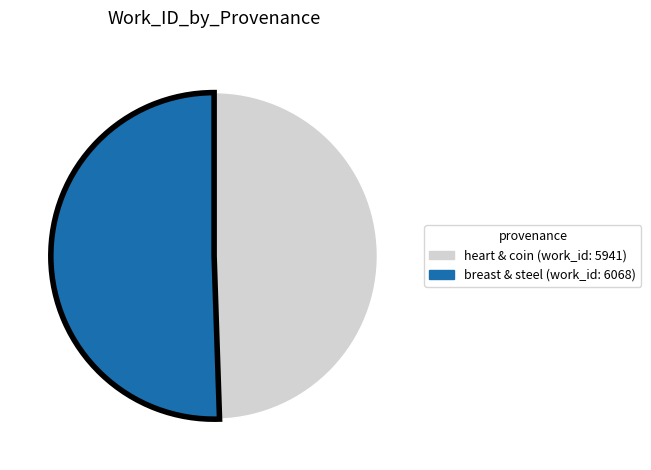

Is there a majority slice in this chart?

Yes